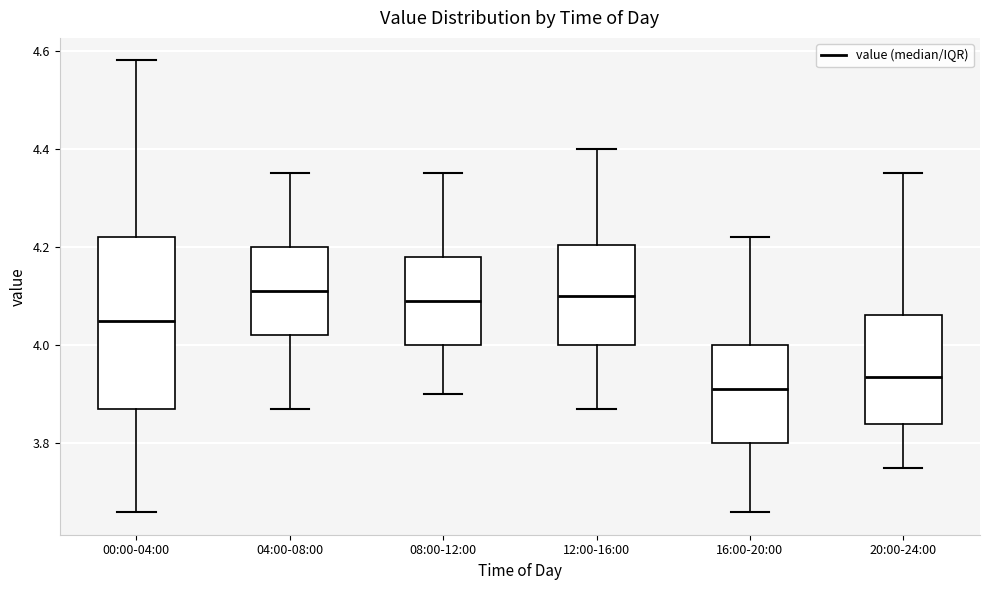

Reading left to right, transcribe this box plot: for each box, give where its median line is, the range the box spans, and where its two whiskers end, as read against the y-axis. The values are not printed on the chart, so give them approximately, as read against the axis.

00:00-04:00: median 4.06, box 3.88 to 4.22, whiskers 3.66 to 4.58
04:00-08:00: median 4.12, box 4.02 to 4.20, whiskers 3.88 to 4.36
08:00-12:00: median 4.10, box 4.00 to 4.18, whiskers 3.90 to 4.36
12:00-16:00: median 4.10, box 4.00 to 4.20, whiskers 3.88 to 4.40
16:00-20:00: median 3.92, box 3.80 to 4.00, whiskers 3.66 to 4.22
20:00-24:00: median 3.94, box 3.84 to 4.06, whiskers 3.76 to 4.36